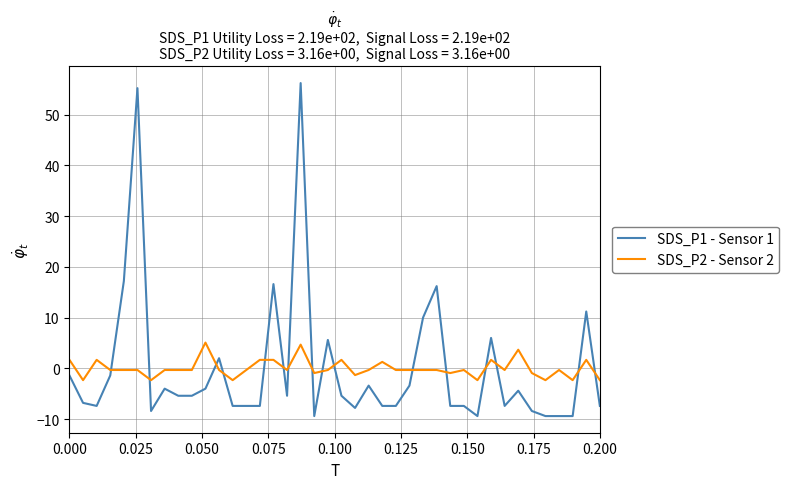

List the series in order of their peak value, highest first.

SDS_P1 - Sensor 1, SDS_P2 - Sensor 2